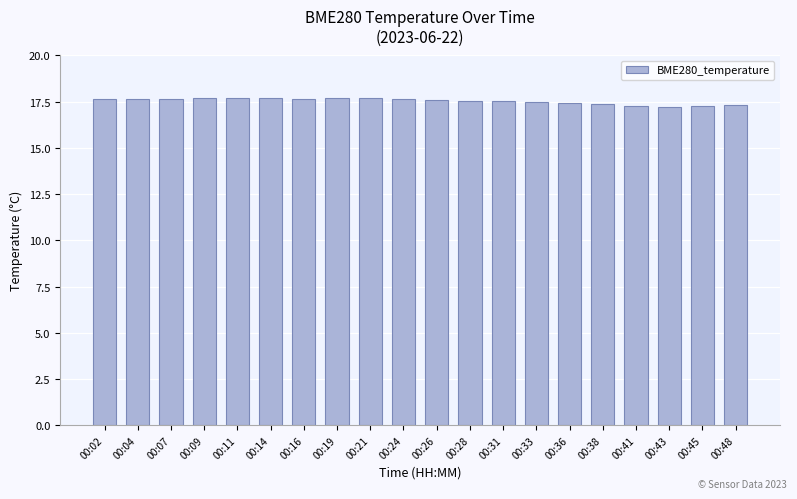

The chart shows a value of 23.3 at 00:36. True or false?

False